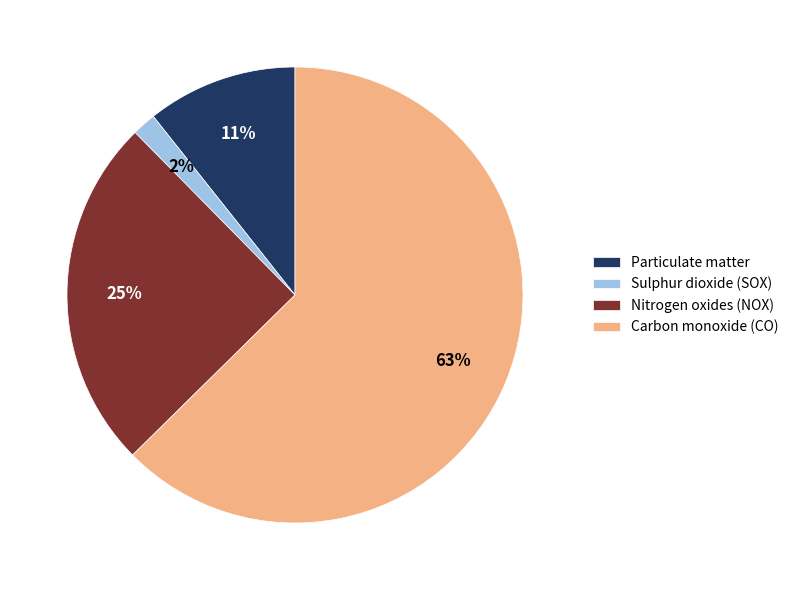

Is it true that Sulphur dioxide (SOX) is 2% of the pie?

True